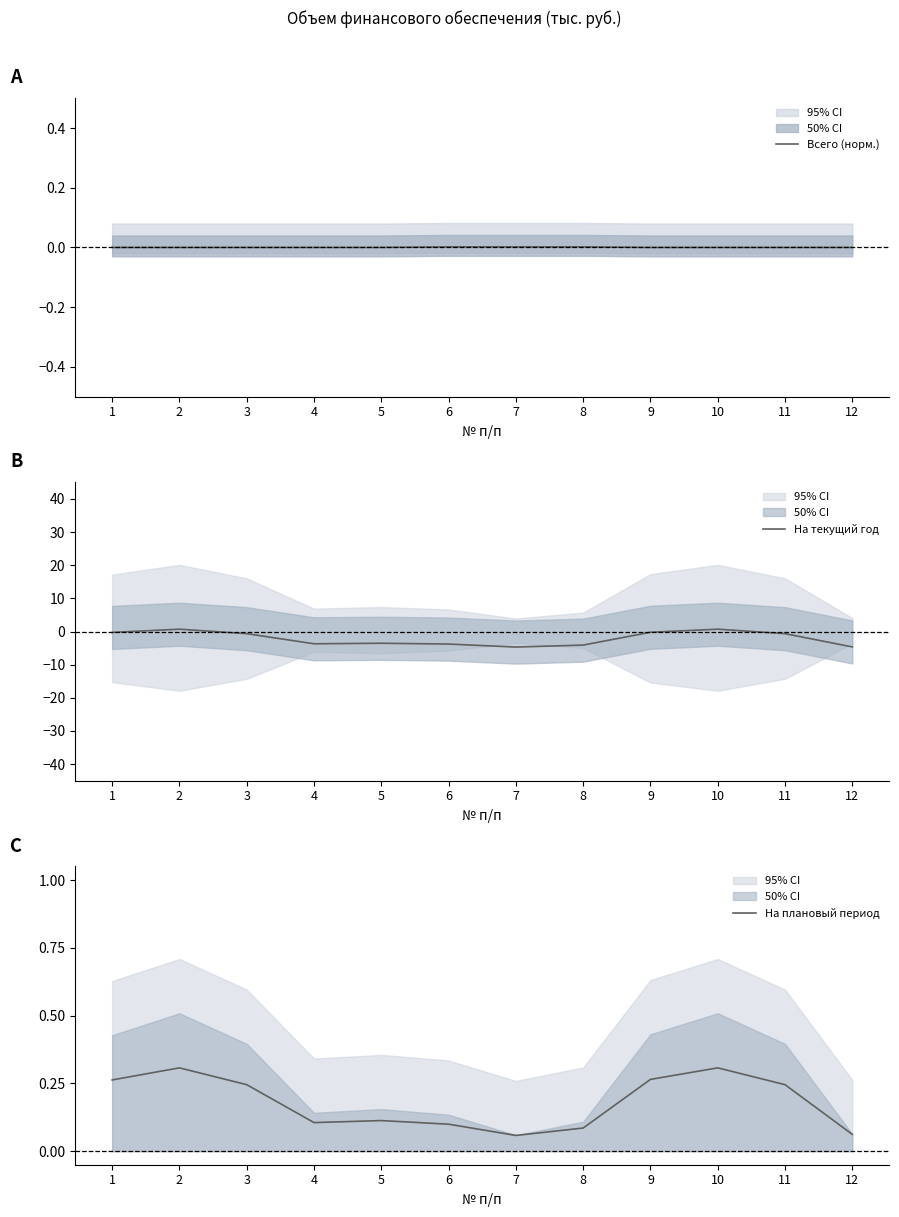

True or false: На текущий год and Всего (норм.) cross at least once.

True